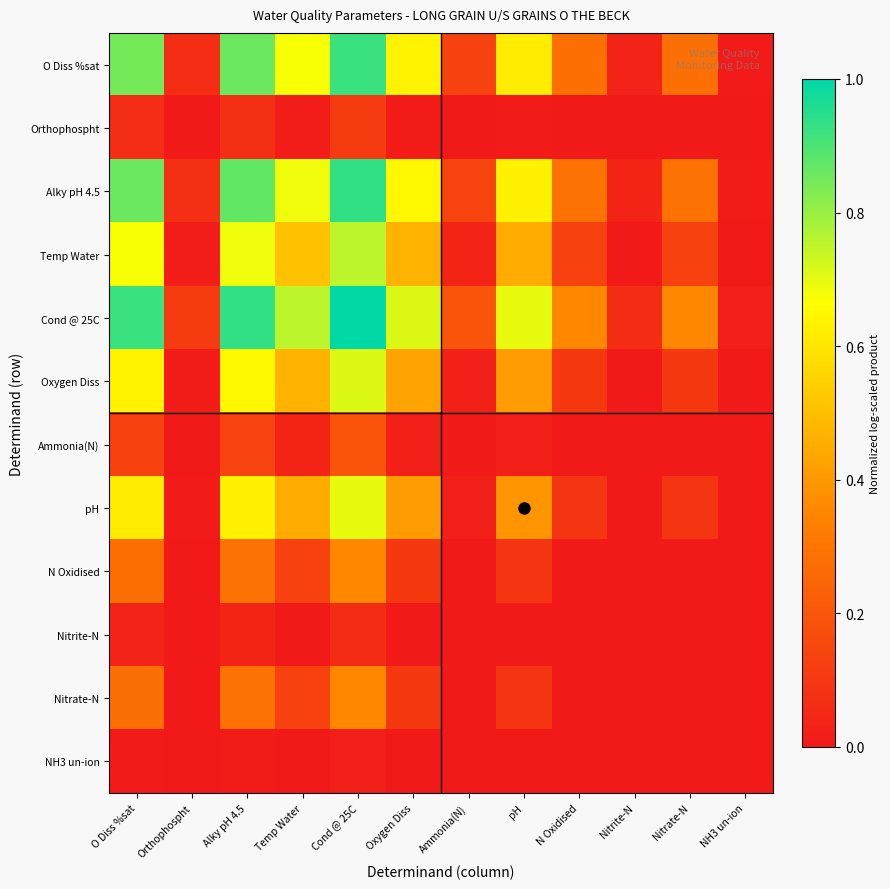

At which category is the sum across all series the highest?

Cond @ 25C